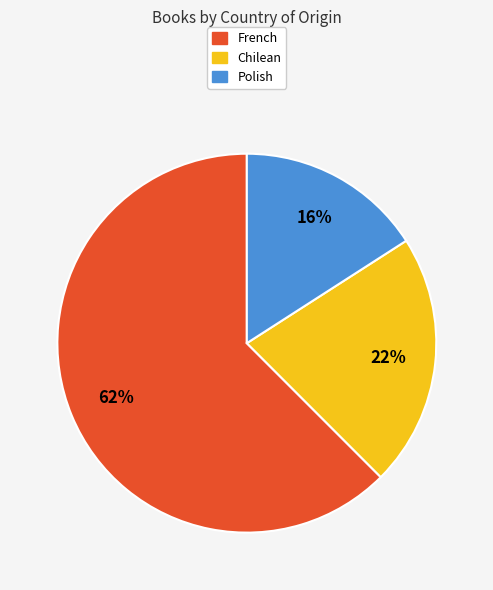

To the nearest percent, what percentage of the pie is Chilean?

22%